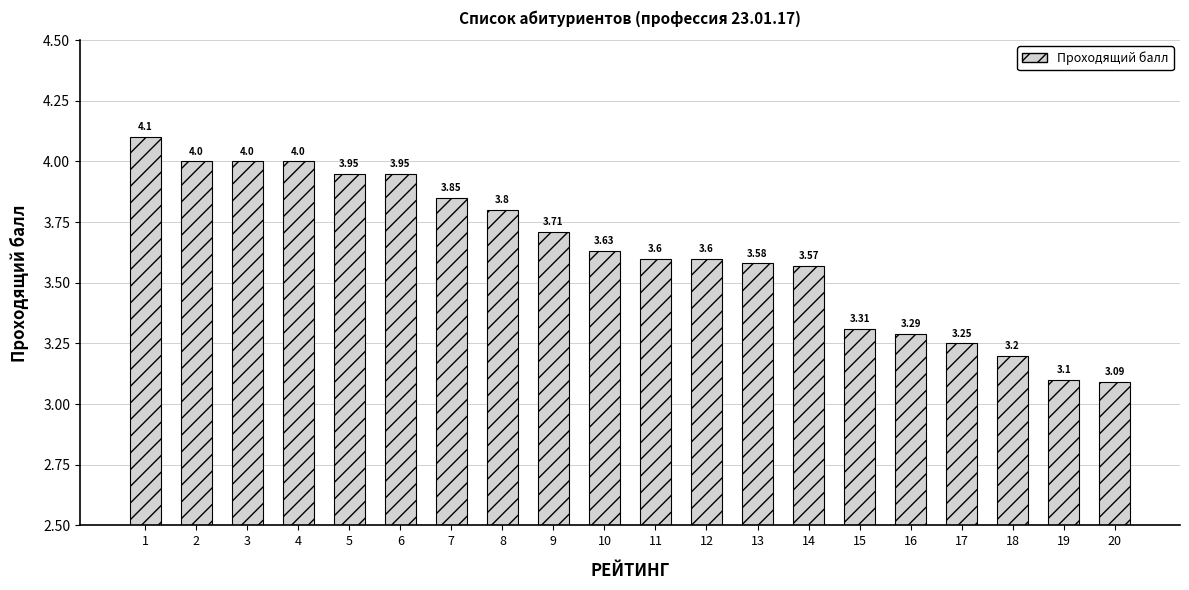

What is the difference between the values at 4 and 12?

0.4